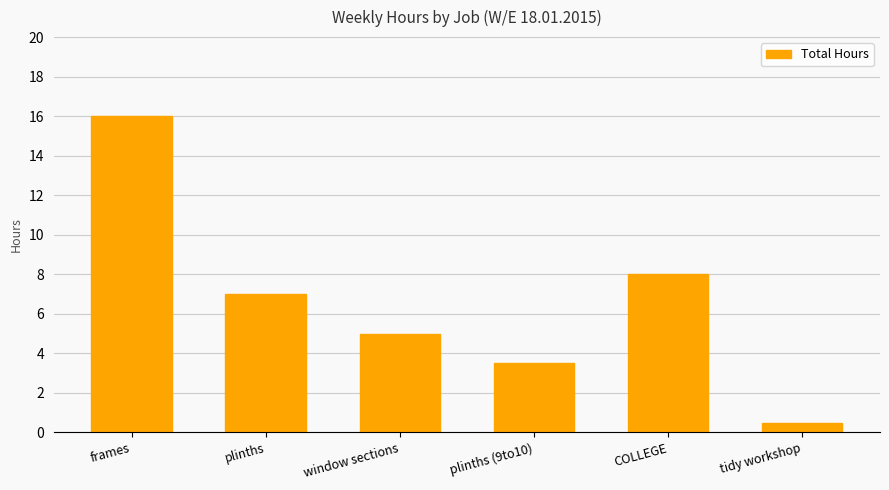

Reading left to right, transcribe all the data shown in this chart.

16.0	7.0	5.0	3.5	8.0	0.5